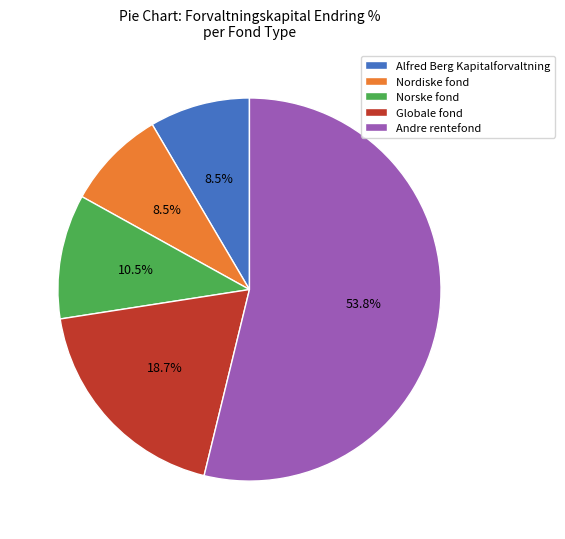

What is the majority slice?

Andre rentefond